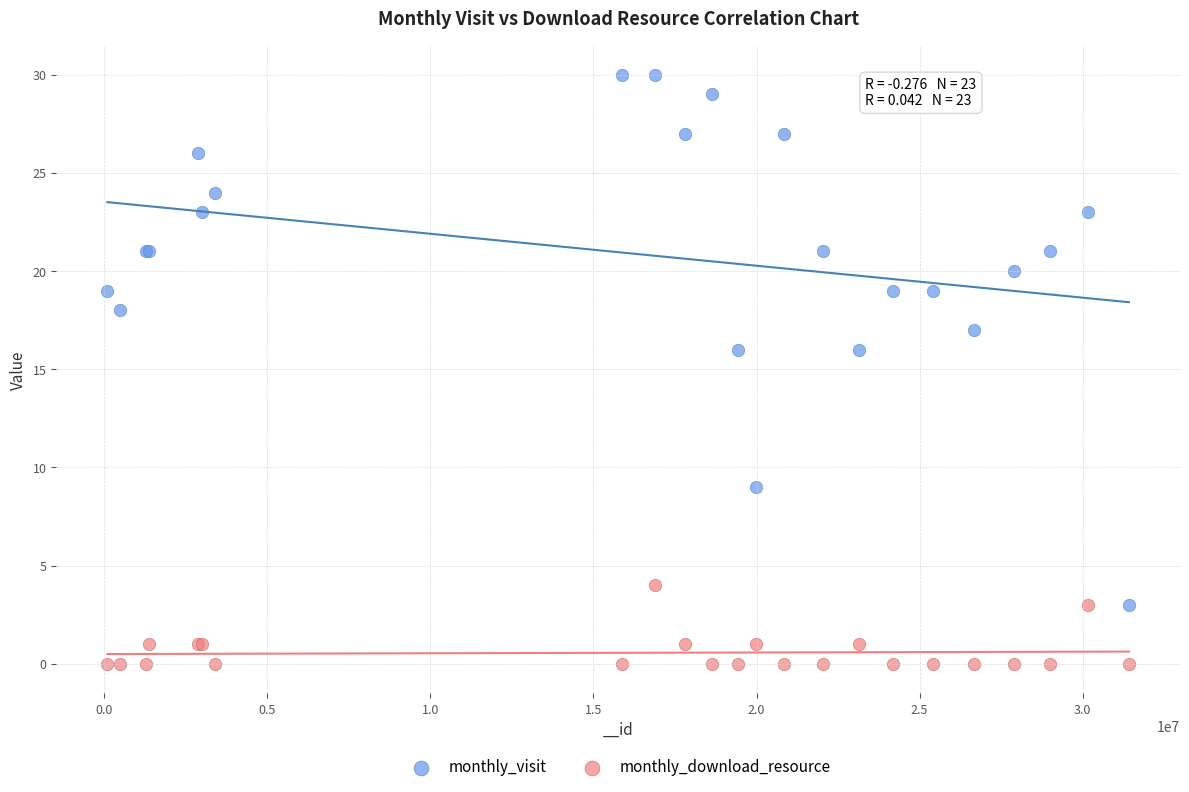

Which series reaches the minimum Y coordinate?

monthly_download_resource